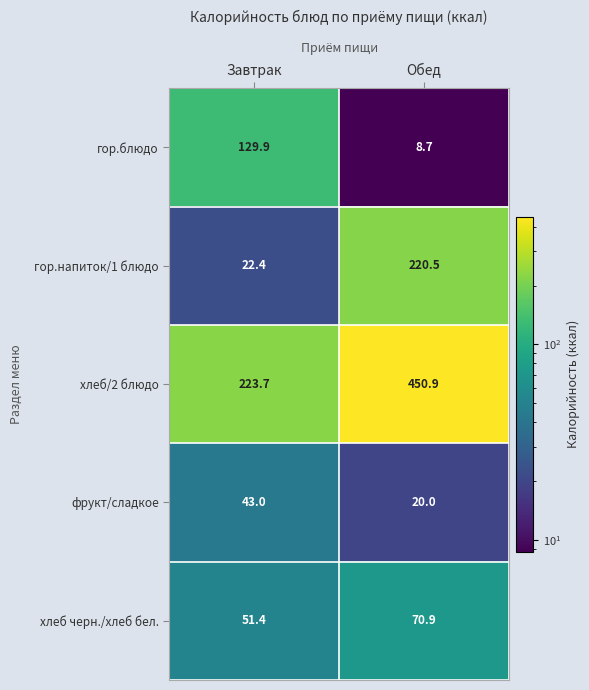

What is the difference between the highest and lowest values at Завтрак?

201.3